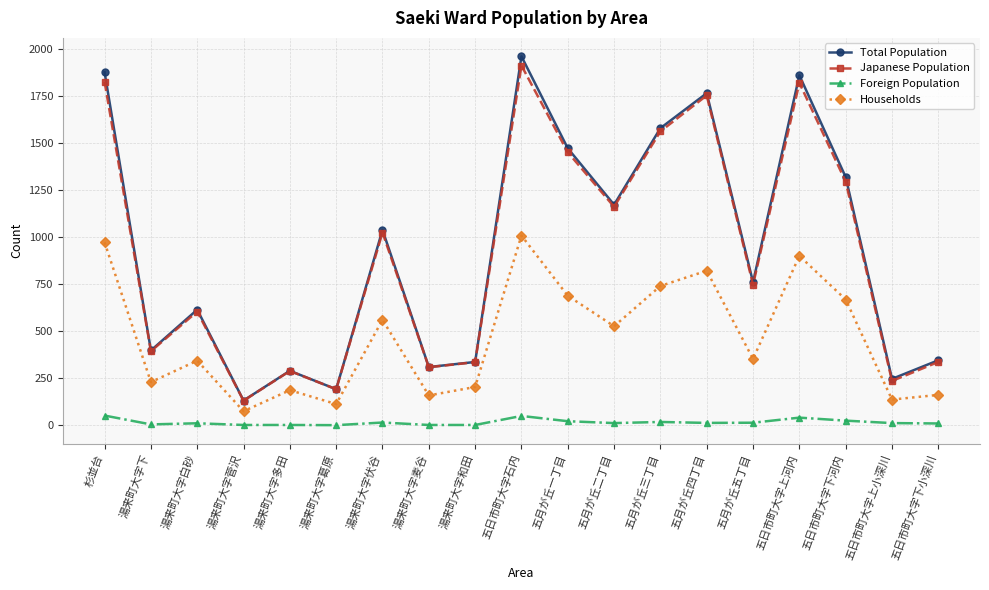

At which label does Households first exceed 352?

杉並台